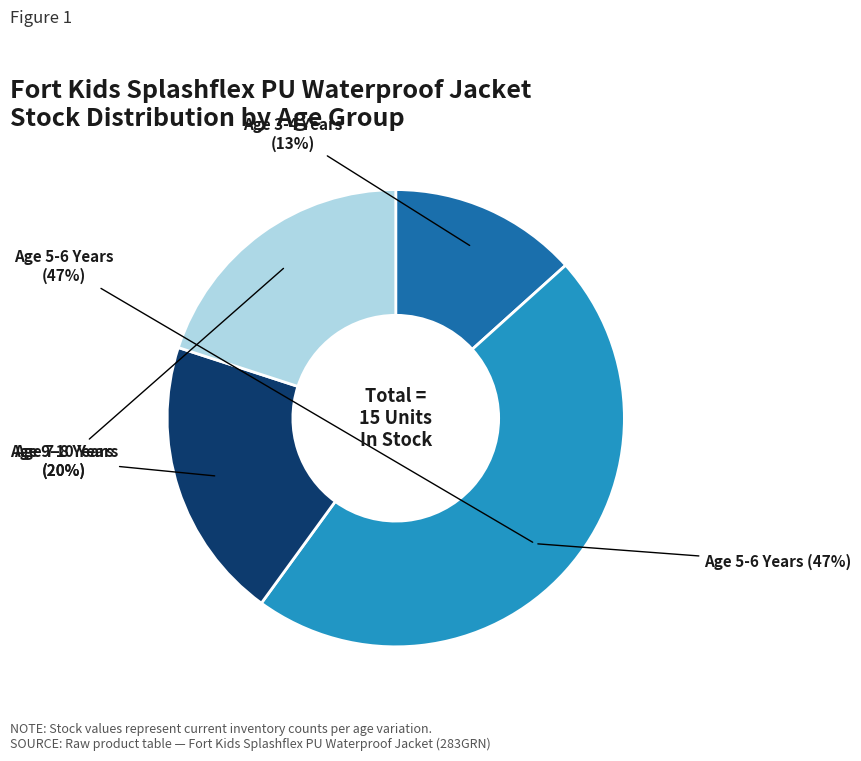

Does 283GRN-9/10 account for over 50% of the chart?

No